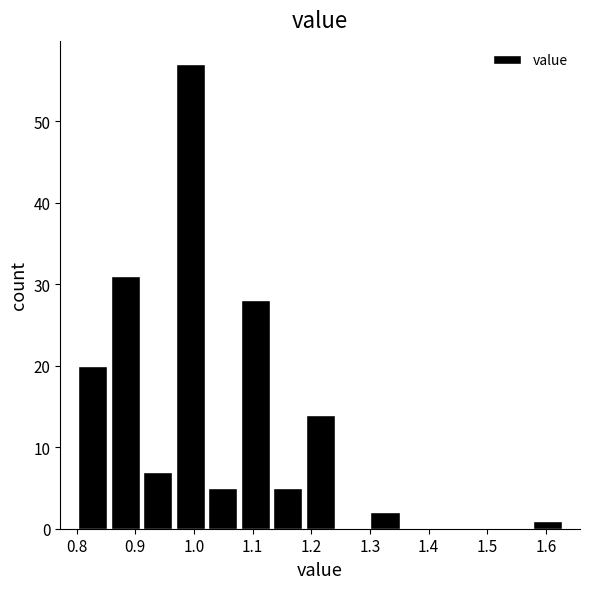

Reading left to right, list every bar in this chart as the range it spans on the x-axis followed by its height. Neither the bar edges nor the heights are printed on the chart, so give them approximately, as read against the axes.

0.80 to 0.86: 20
0.86 to 0.91: 31
0.91 to 0.97: 7
0.97 to 1.02: 57
1.02 to 1.08: 5
1.08 to 1.13: 28
1.13 to 1.19: 5
1.19 to 1.24: 14
1.24 to 1.30: 0
1.30 to 1.35: 2
1.35 to 1.41: 0
1.41 to 1.46: 0
1.46 to 1.52: 0
1.52 to 1.57: 0
1.57 to 1.63: 1